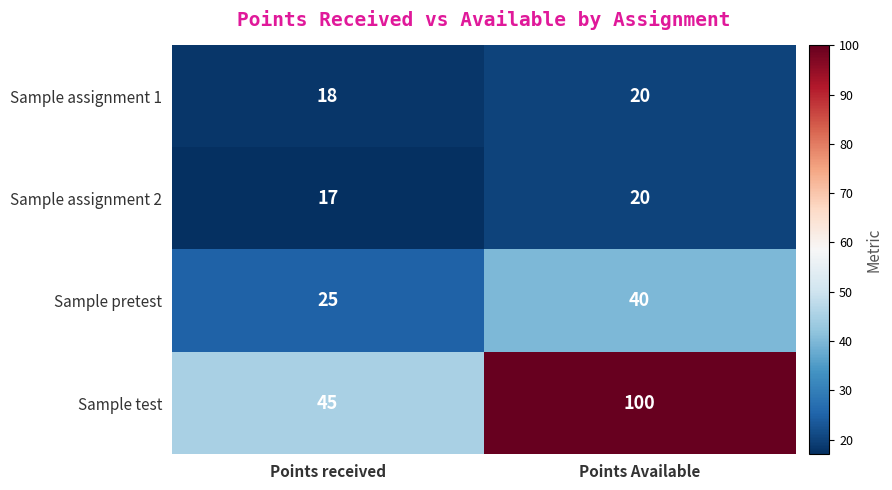

Count the number of categories in the chart.

2